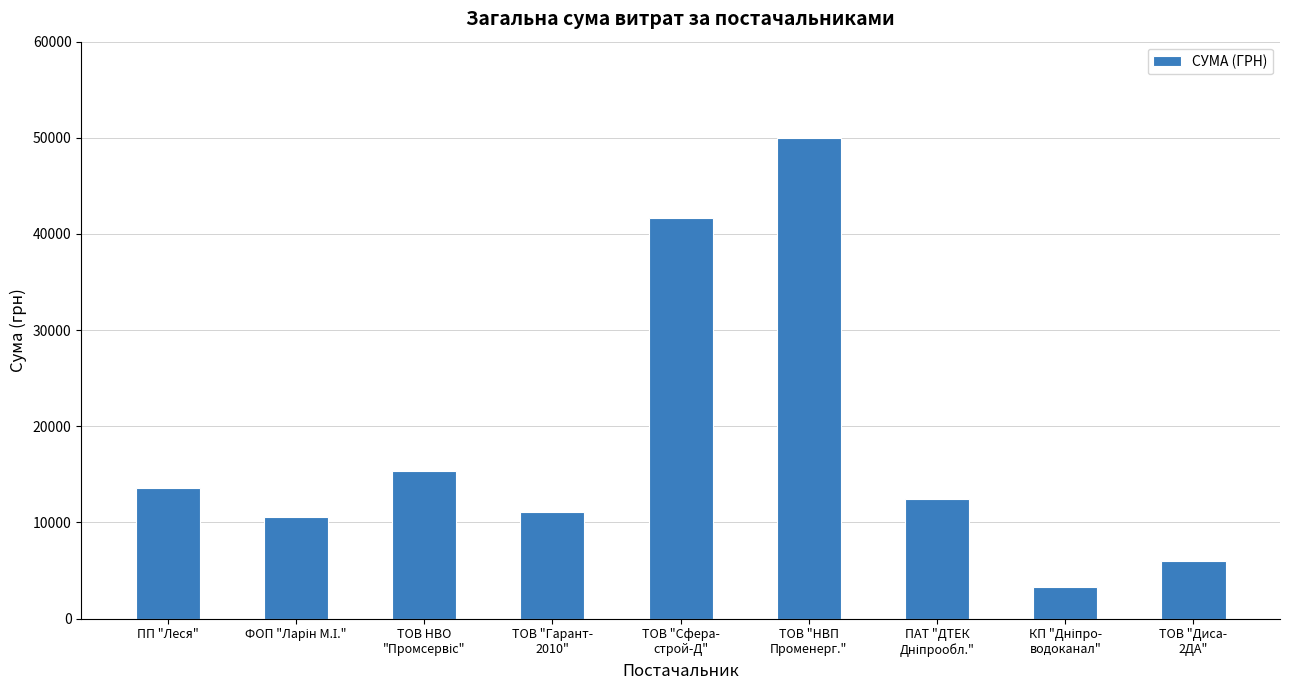

Is it true that the value at ПП "Леся" is 13578.6?

True